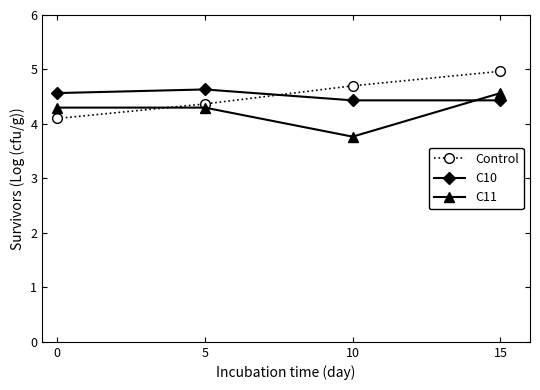

What is the greatest value displayed?

5.0